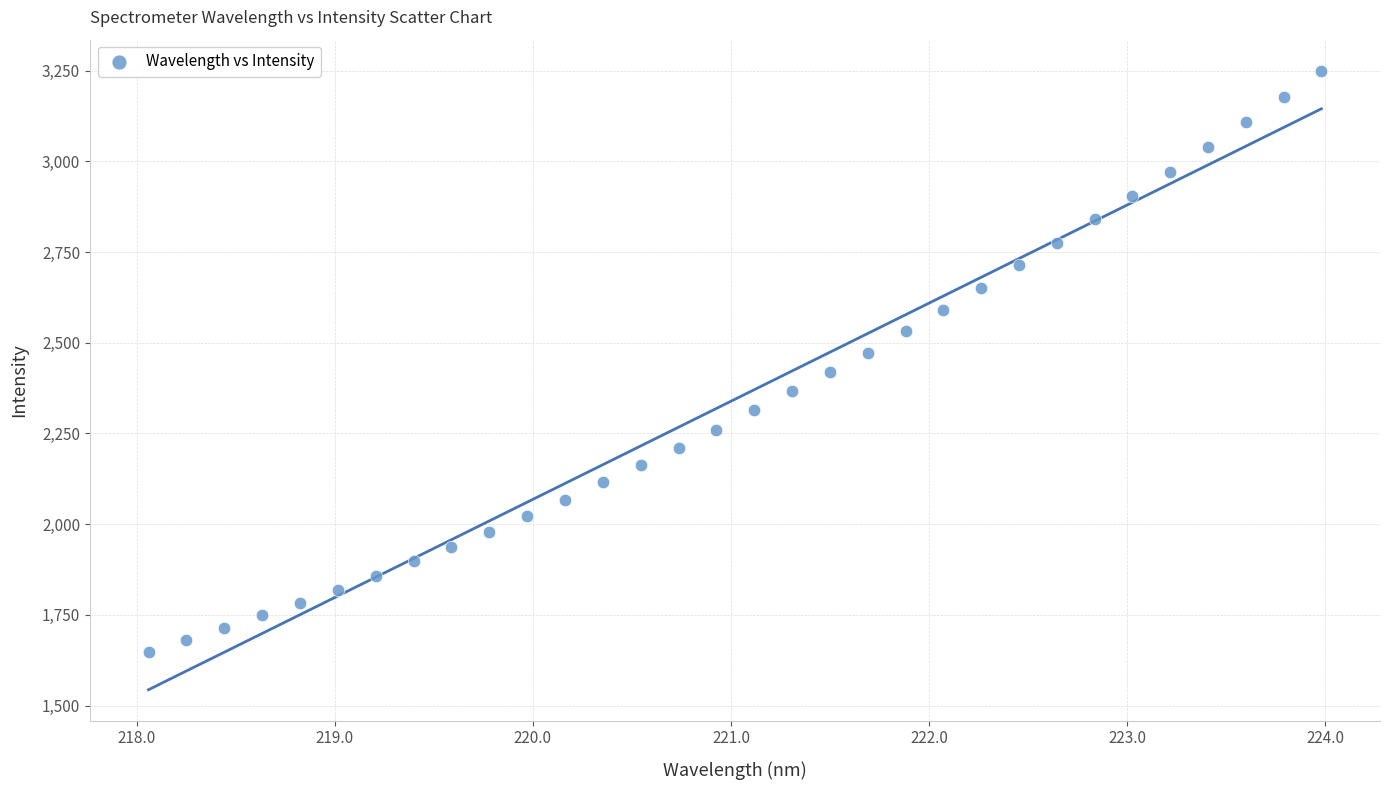

What is the range of X values (max minus min)?

5.9